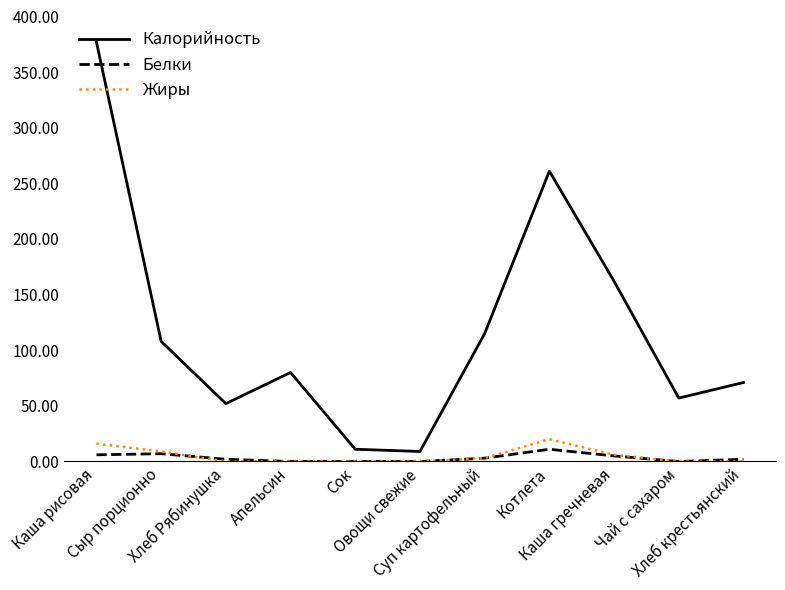

Which series changed the most between Каша рисовая and Апельсин?

Калорийность